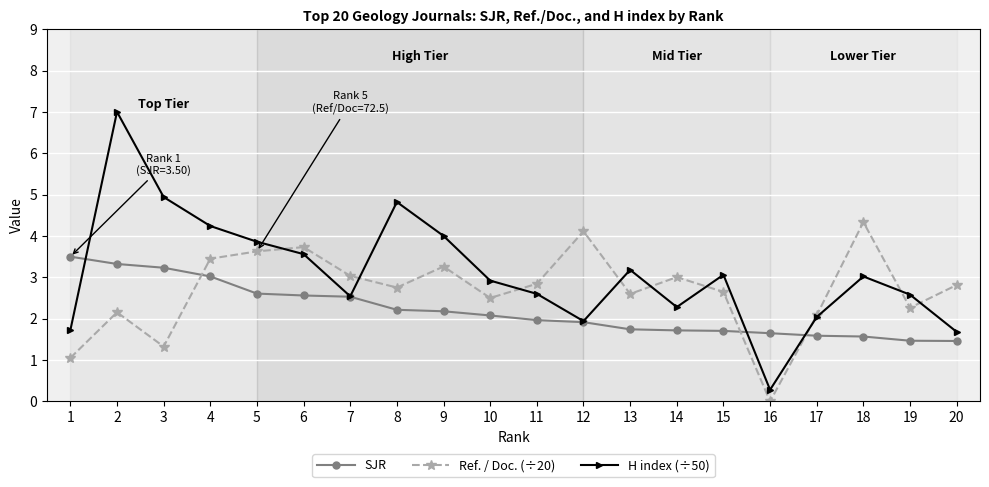

How many interior local valleys does the H index (÷50) series have?

4